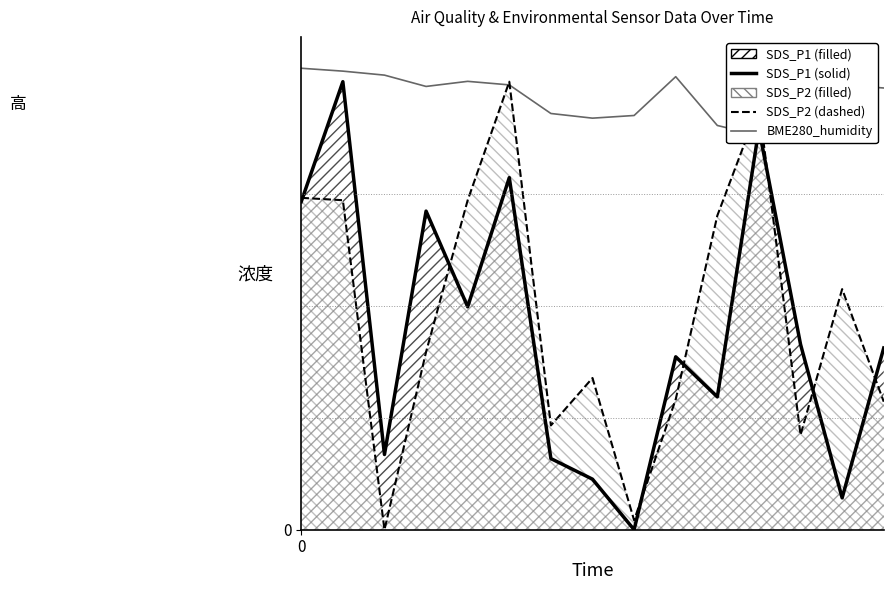

How many times do BME280_humidity and SDS_P1 (line) cross each other?

2